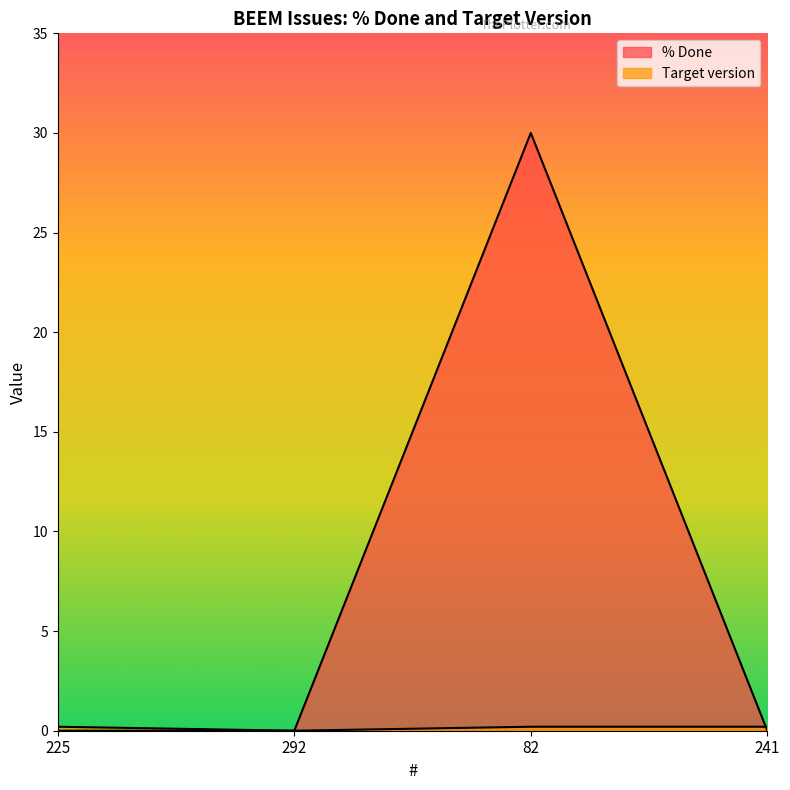

What are all the series names shown in the legend?

% Done, Target version